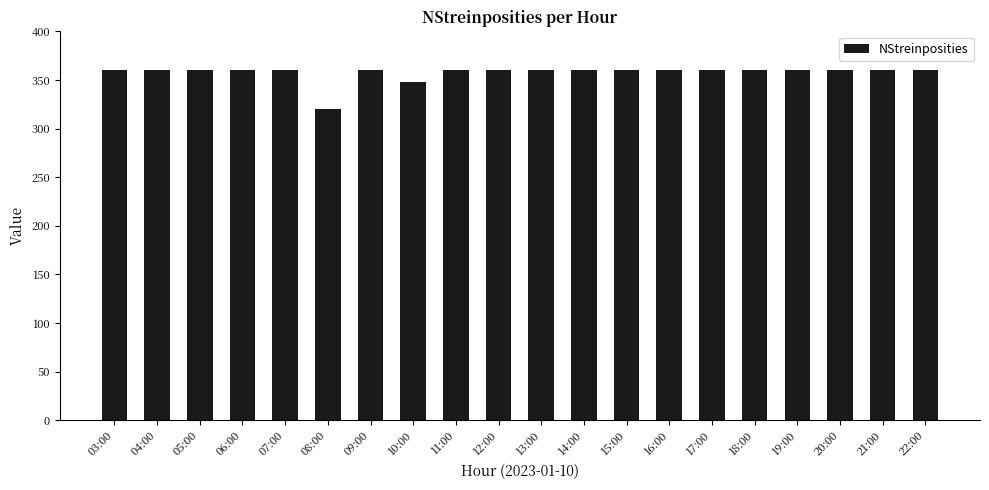

Reading left to right, transcribe all the data shown in this chart.

360	360	360	360	360	320	360	348	360	360	360	360	360	360	360	360	360	360	360	360